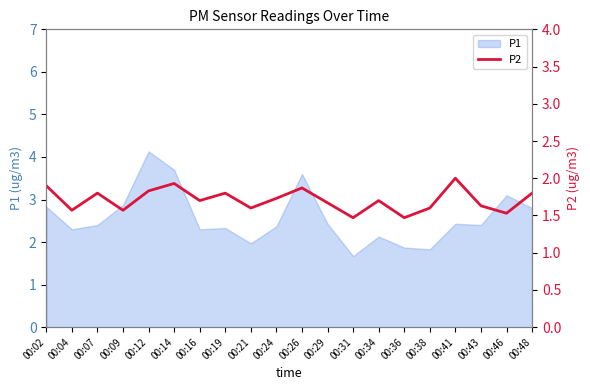

The value at 00:31 is 2.4. True or false?

False